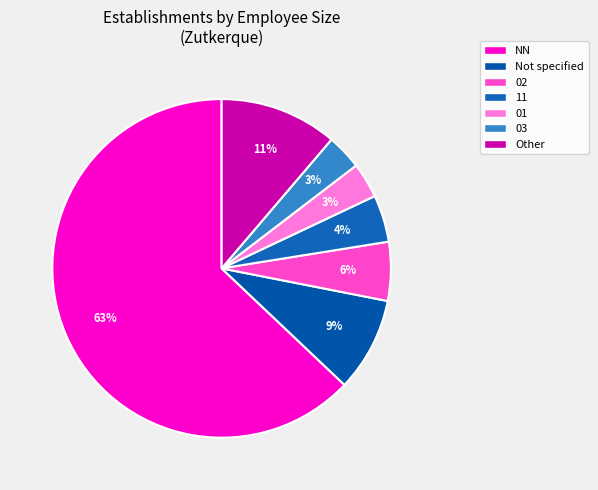

How many slices are in this pie chart?

7